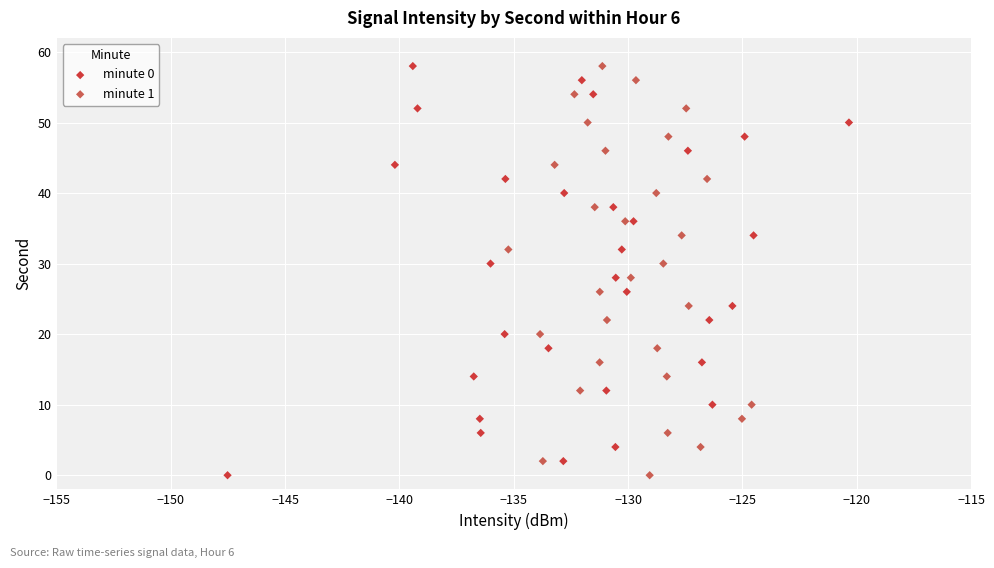

What are all the series names shown in the legend?

minute 0, minute 1